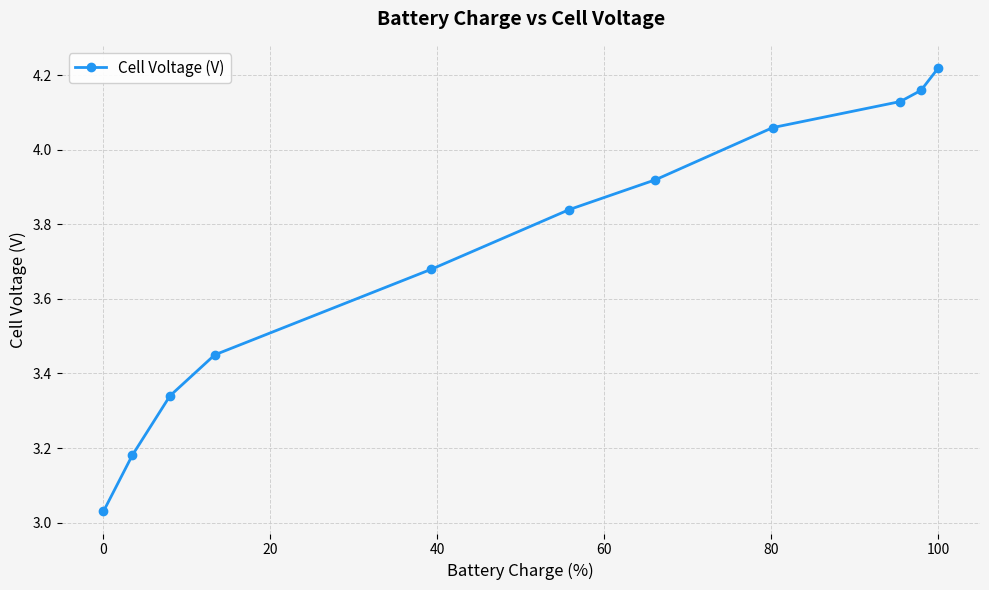

What is the sum of all values?

41.0